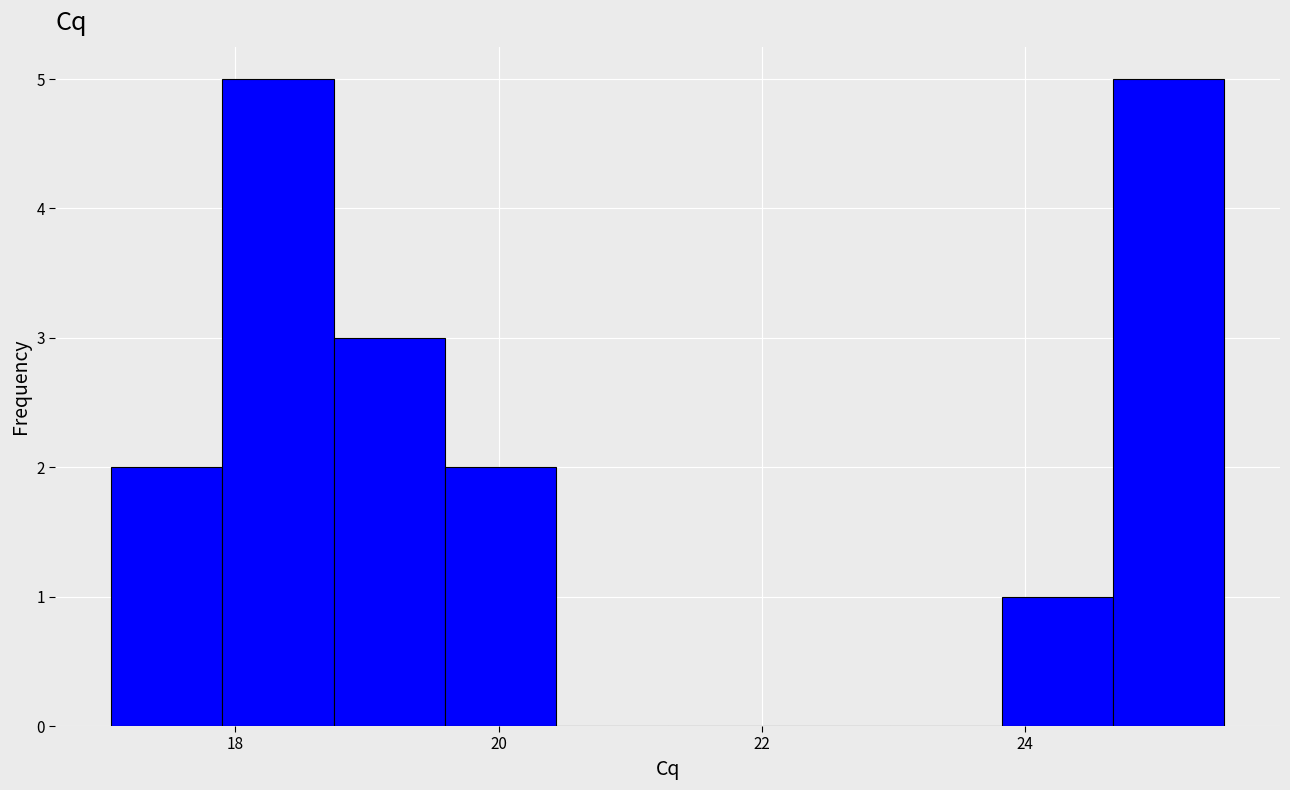

Reading left to right, list every bar in this chart as the range it spans on the x-axis followed by its height. Neither the bar edges nor the heights are printed on the chart, so give them approximately, as read against the axes.

17.0 to 18.0: 2
18.0 to 18.8: 5
18.8 to 19.6: 3
19.6 to 20.4: 2
20.4 to 21.2: 0
21.2 to 22.2: 0
22.2 to 23.0: 0
23.0 to 23.8: 0
23.8 to 24.6: 1
24.6 to 25.6: 5